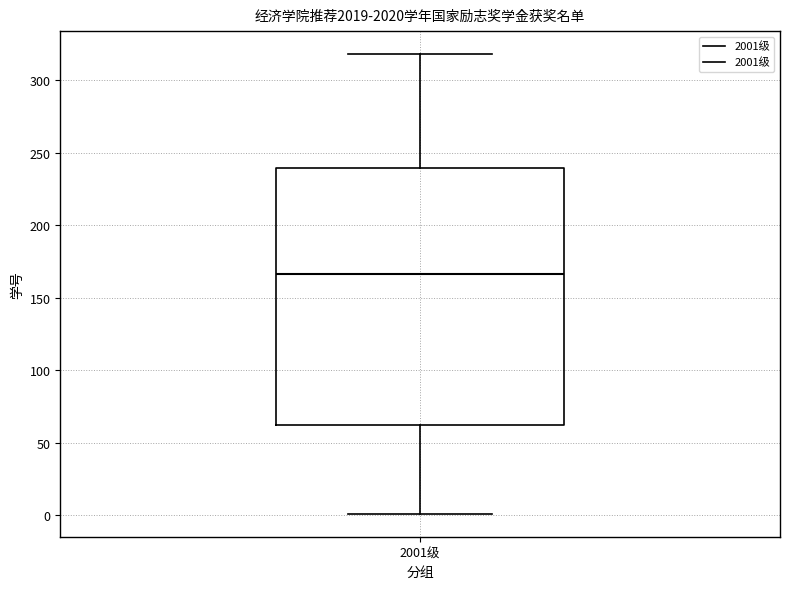

Transcribe this box plot: give where the median line is, the range the box spans, and where the two whiskers end, as read against the y-axis. The values are not printed on the chart, so give them approximately, as read against the axis.

median 165, box 60 to 240, whiskers 0 to 320